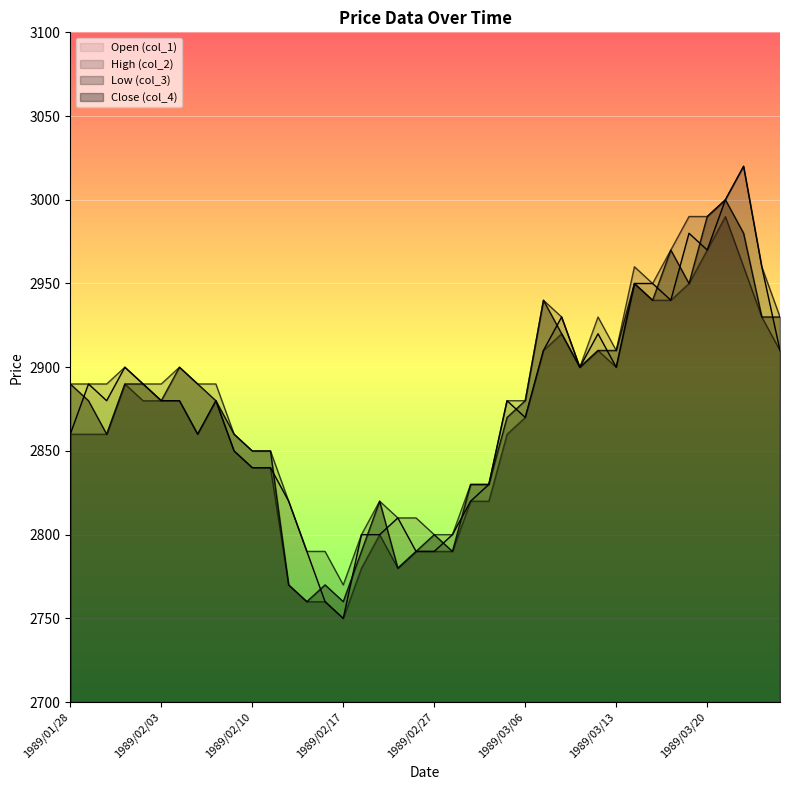

How many interior local valleys does the col_1 series have?

8